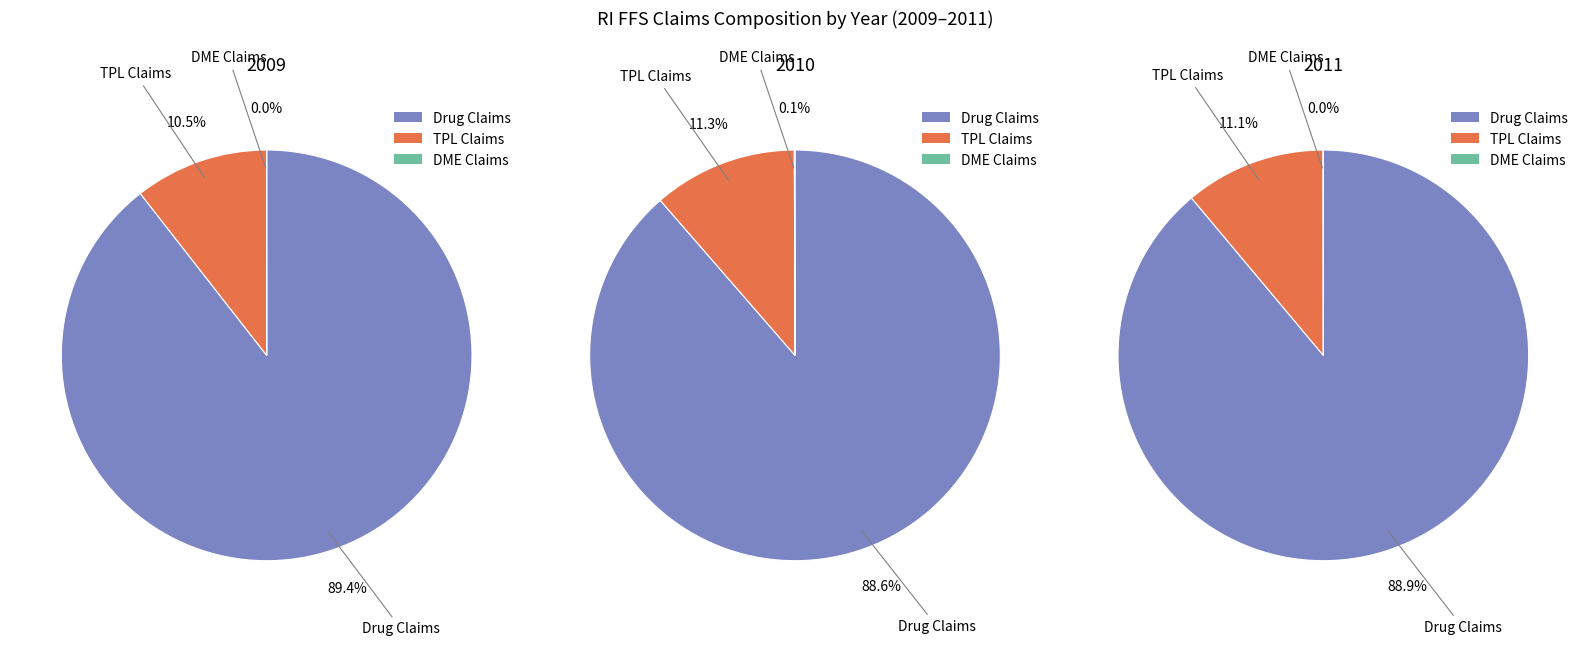

Which has a higher value, % Durable Medical Equipment Claims or % Drug Claims (MAX TOS = 16)?

% Drug Claims (MAX TOS = 16)